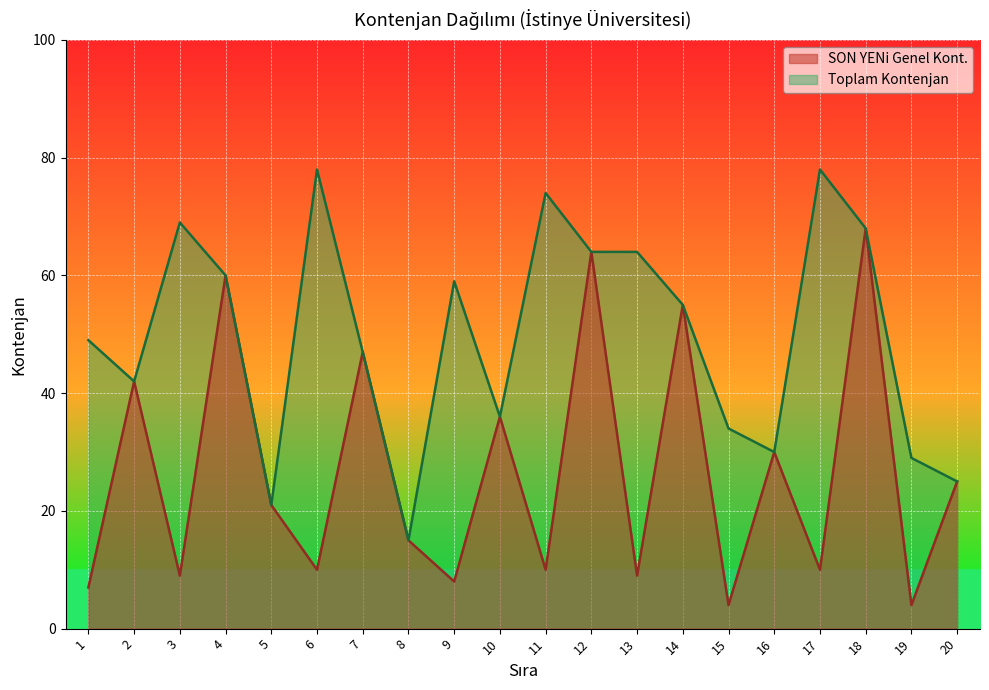

True or false: SON YENi Genel Kont. and Toplam Kontenjan cross at least once.

False